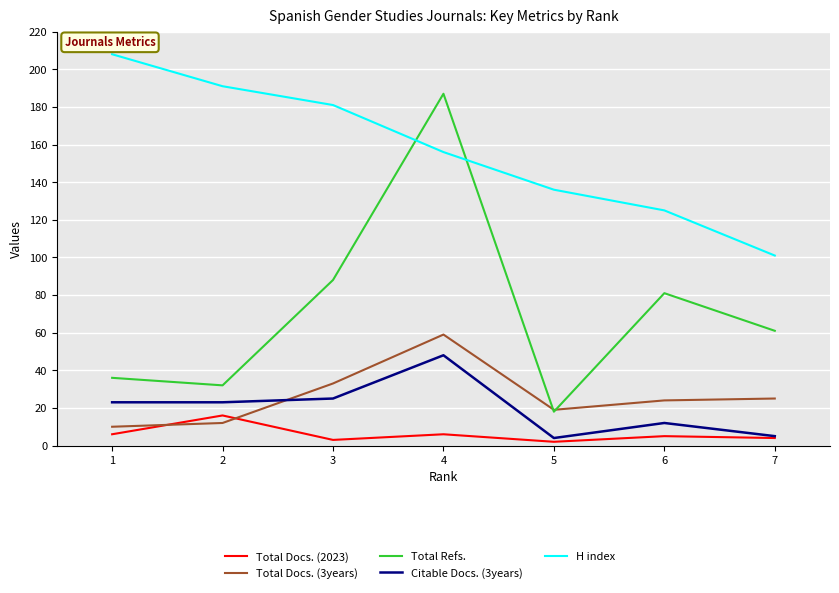

True or false: H index and Total Docs. (3years) intersect in this chart.

False